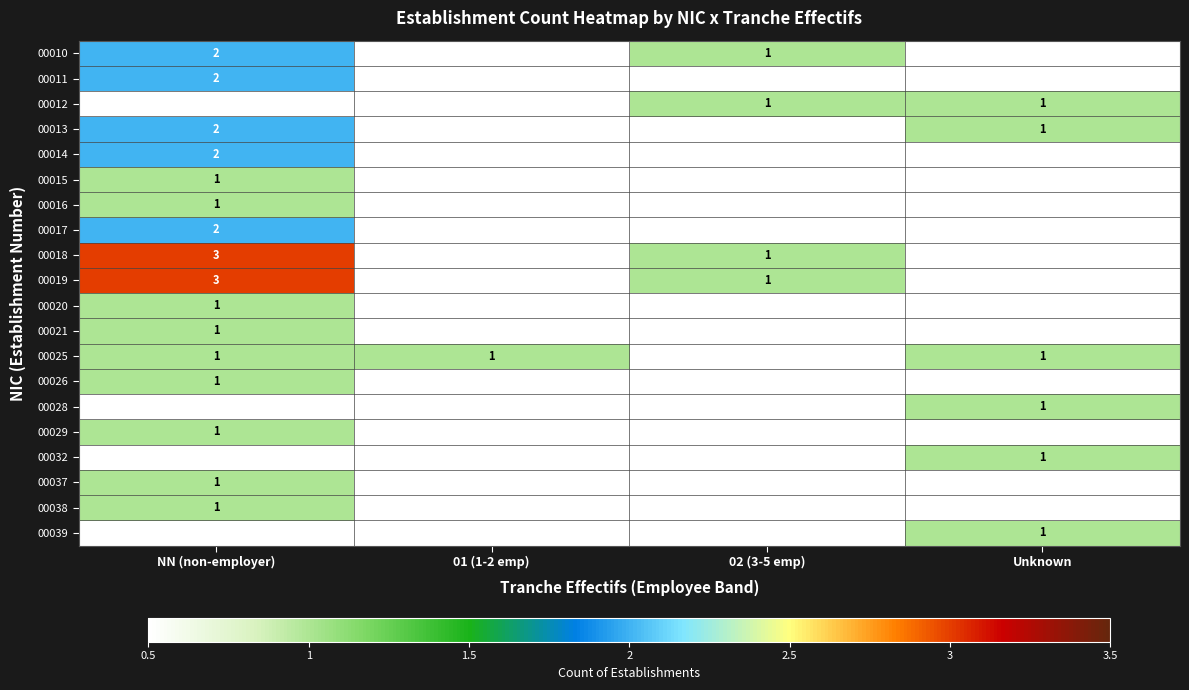

True or false: 00012 has a value of 1 at 02 (3-5 emp).

True